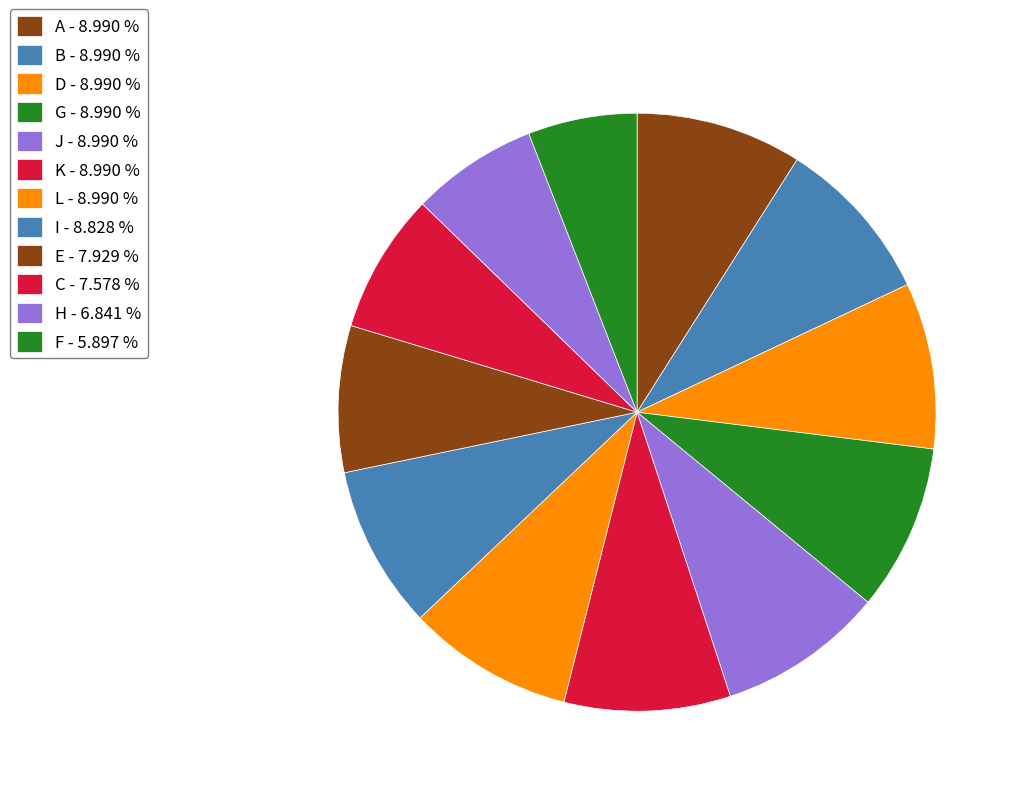

What is the smallest slice in the pie chart?

F